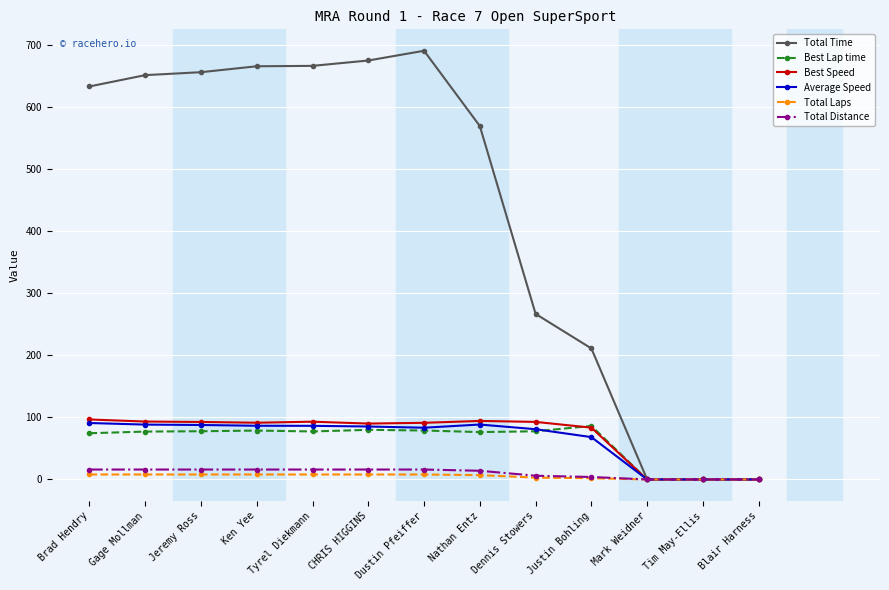

Which series has the largest range (max minus min)?

Total Time